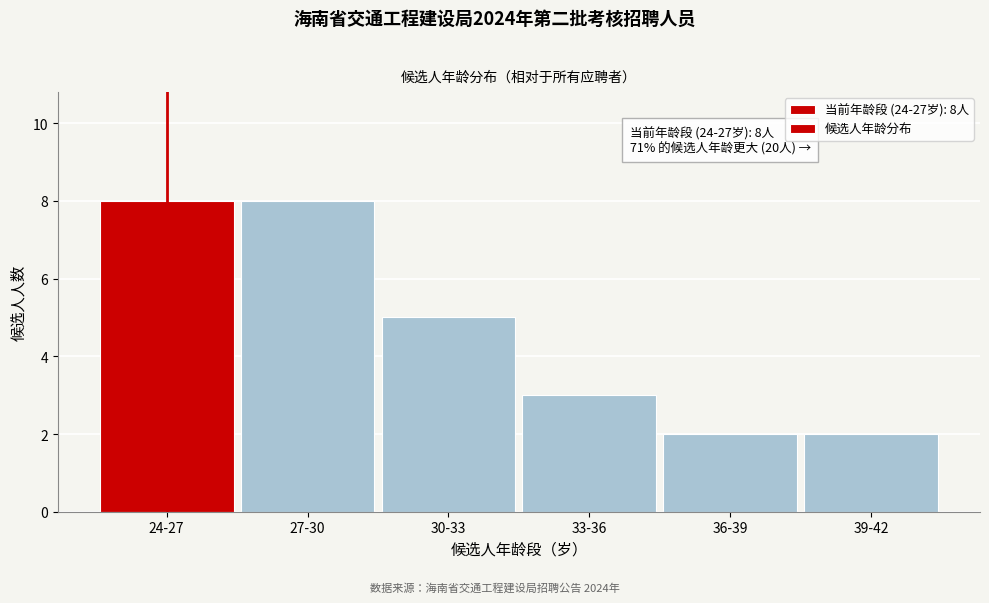

Reading right to left, list all the values displayed in this chart.

2	2	3	5	8	8